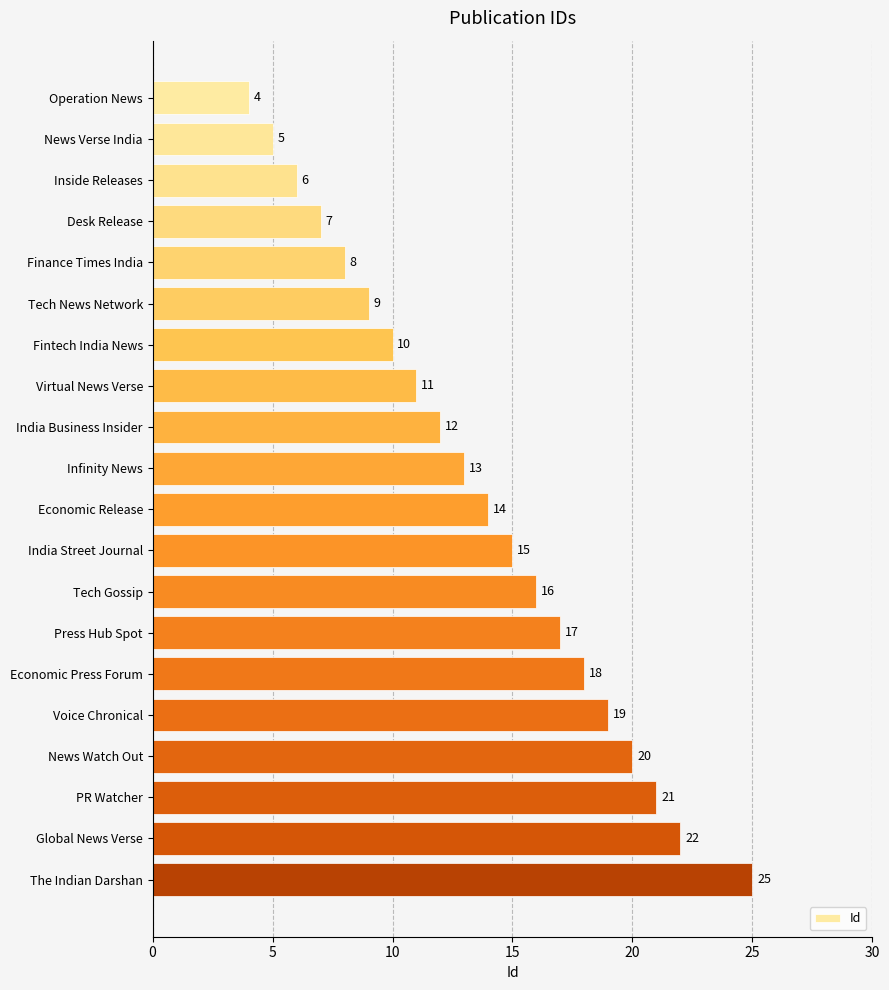

Approximately how many times larger is the value at India Business Insider compared to News Watch Out?

0.6